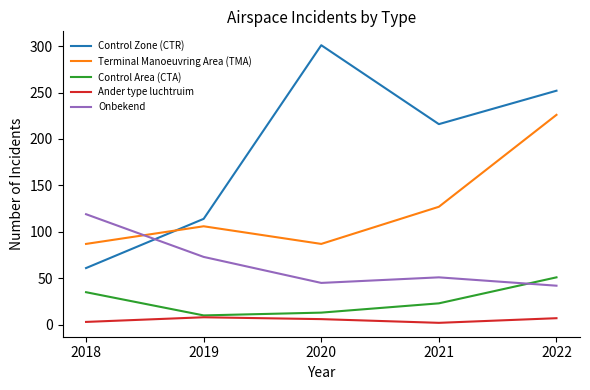

List the labels in order of Control Zone (CTR) value, smallest first.

2018, 2019, 2021, 2022, 2020